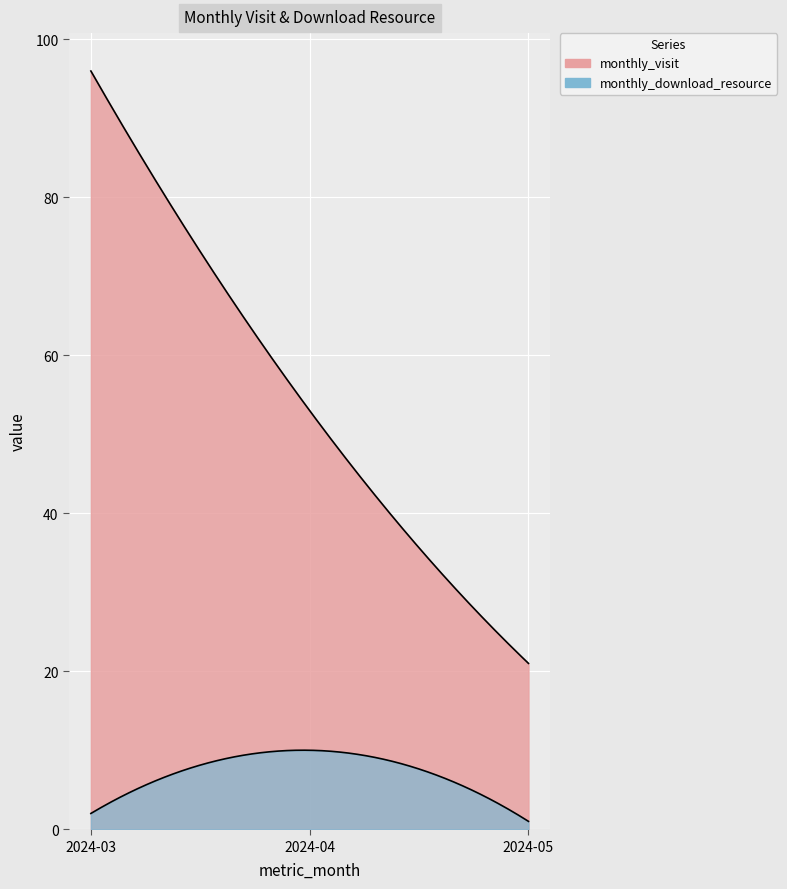

Which series has the largest total across all categories?

monthly_visit